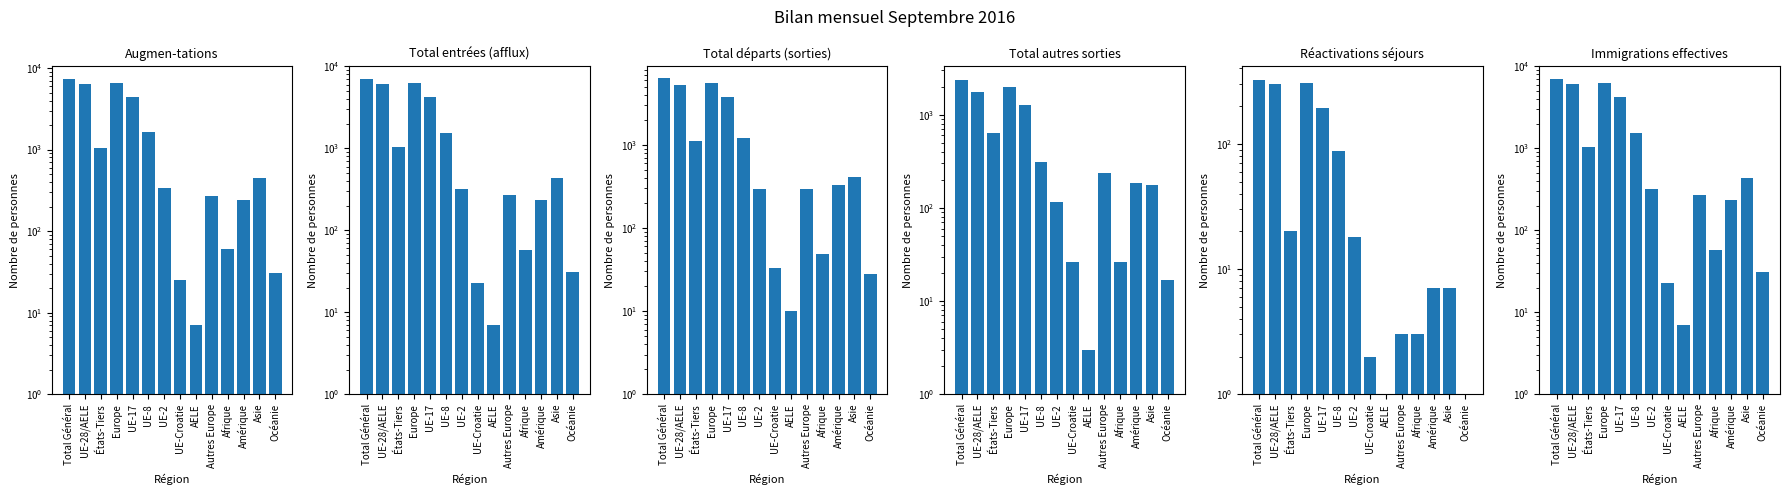

At which label does Total entrées (afflux) reach its peak?

Total Général